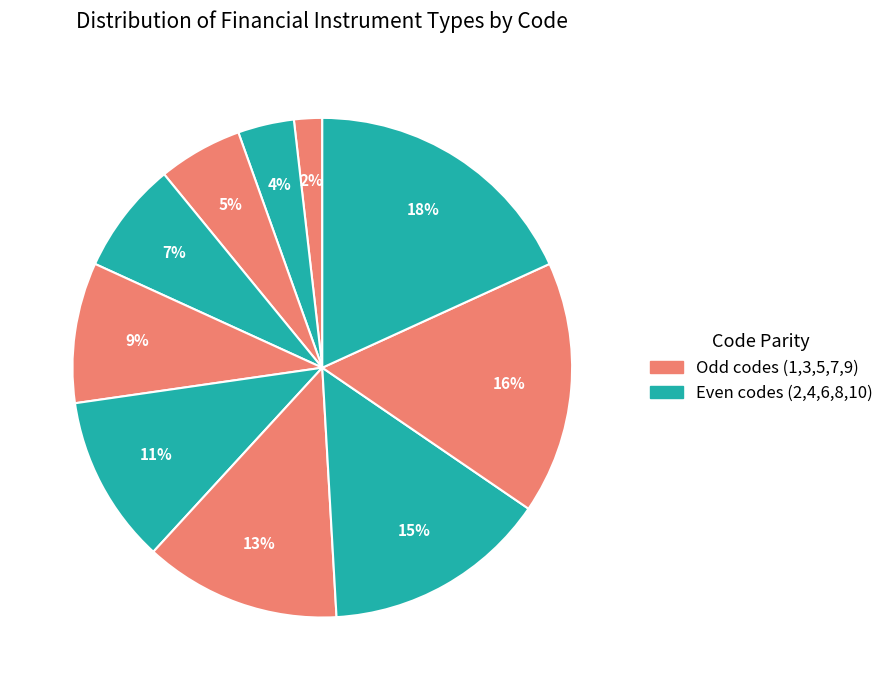

Count the number of slices in the pie.

10